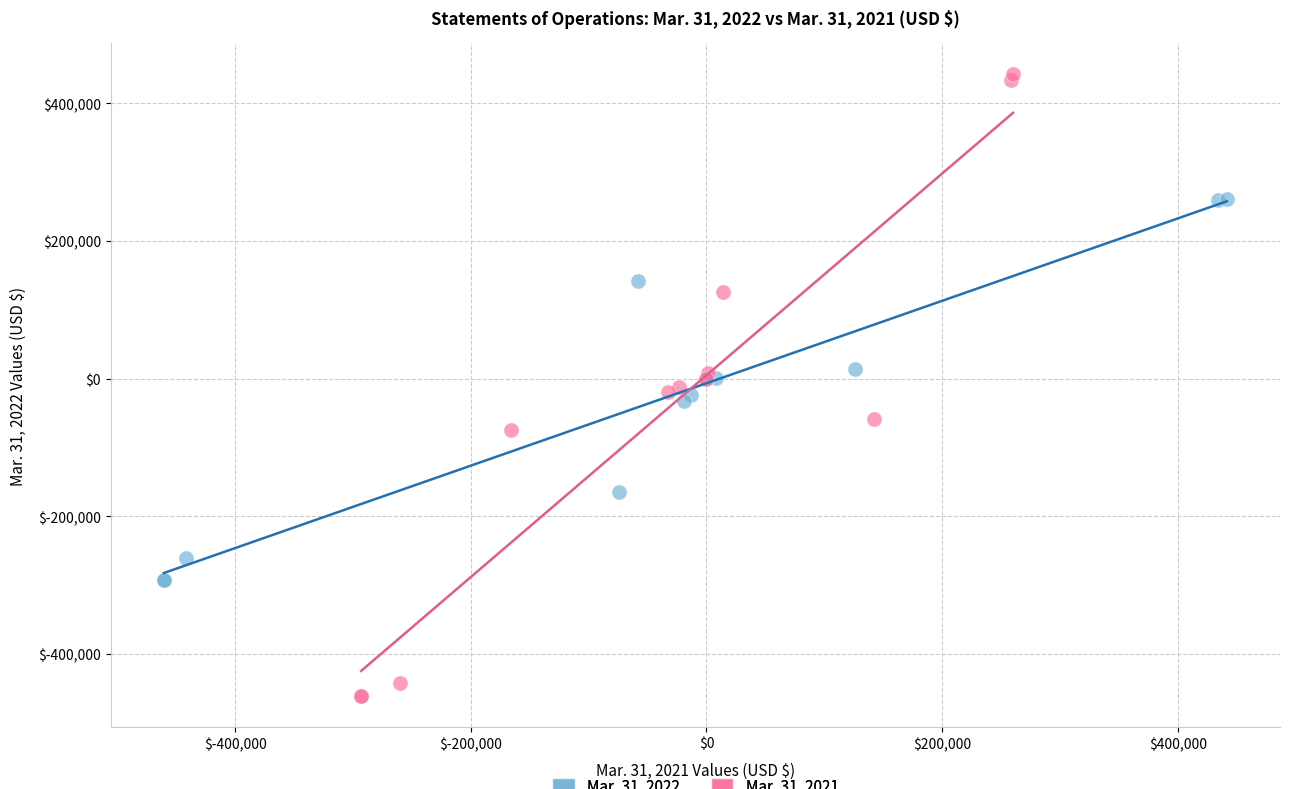

Which series has the largest Y range (max minus min)?

Mar. 31, 2021